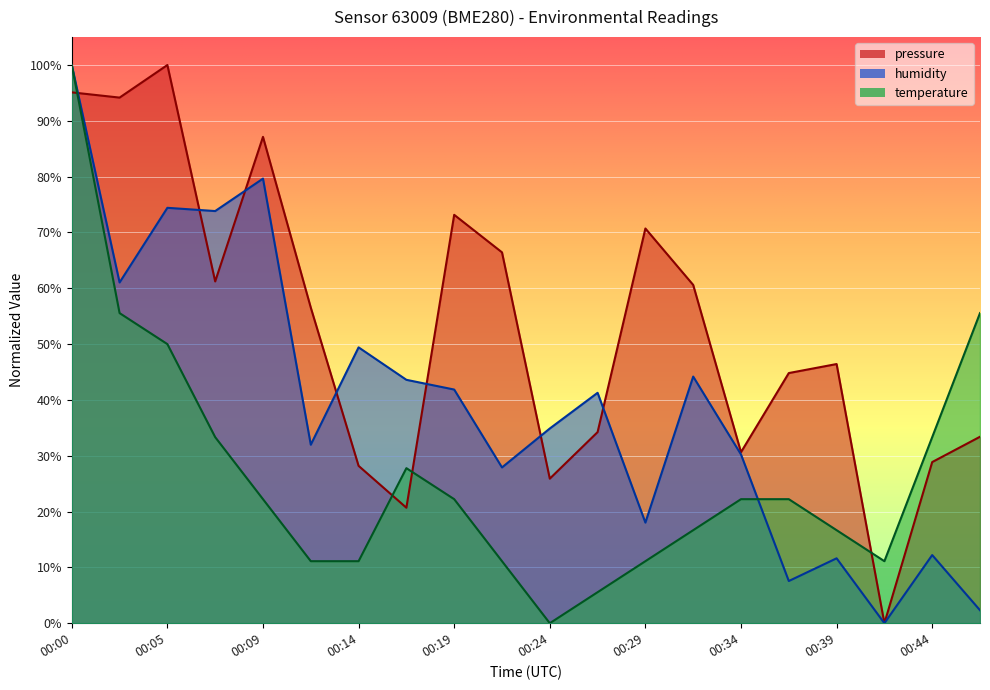

Between 00:00 and 00:09, which is larger?

00:00